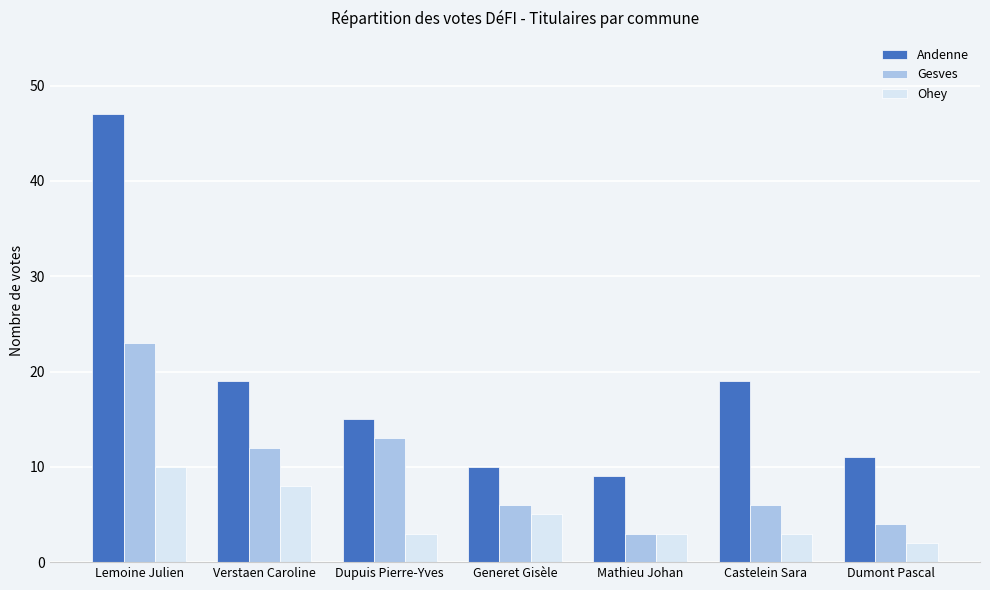

Where is Ohey nearest to the value 6?

Generet Gisèle